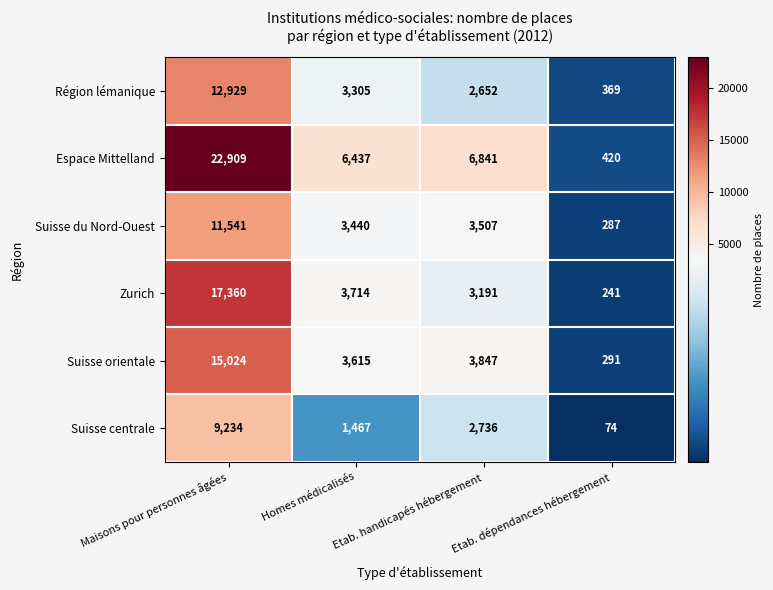

True or false: Suisse du Nord-Ouest has a value of 287 at Etab. dépendances hébergement.

True